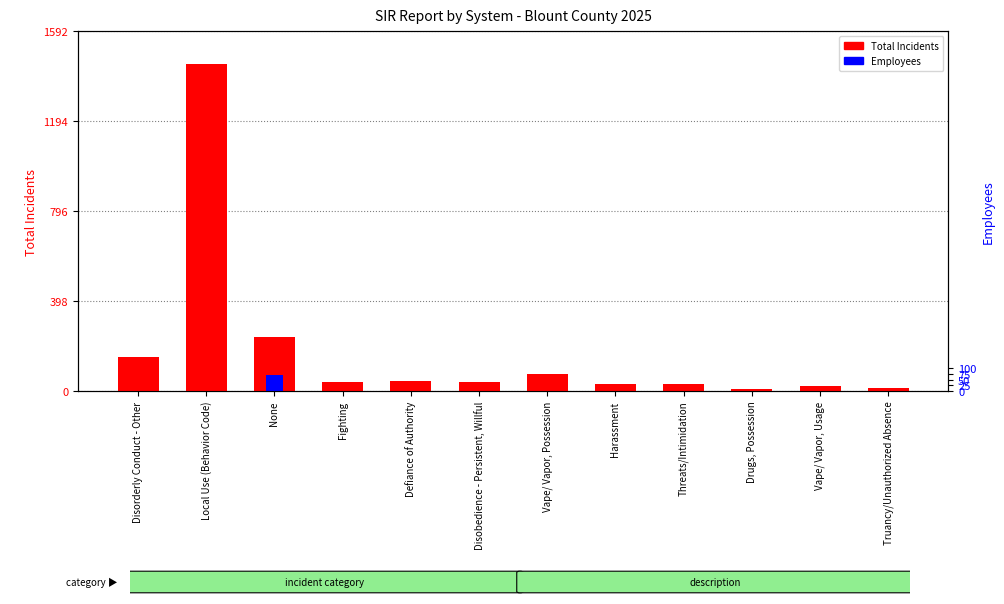

What are all the series names shown in the legend?

Total Incidents, Employees